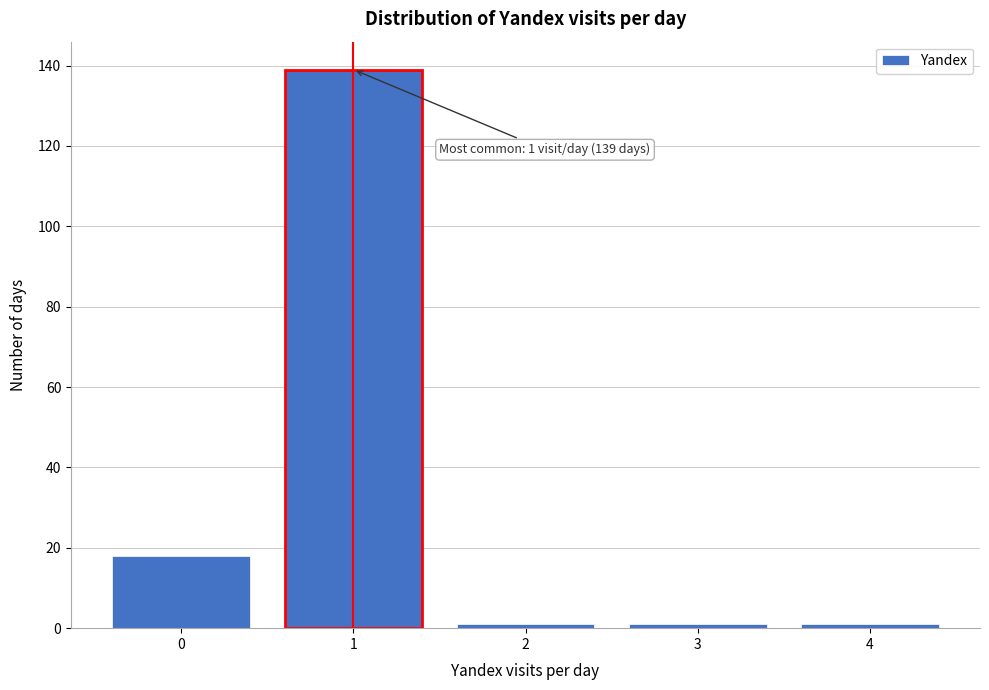

Reading left to right, transcribe all the data shown in this chart.

18	139	1	1	1